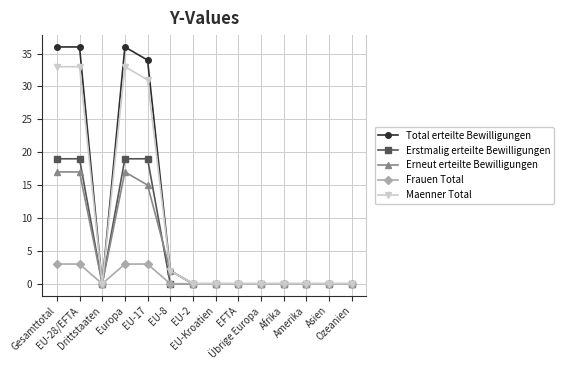

List the series in order of their peak value, highest first.

Total erteilte Bewilligungen, Maenner Total, Erstmalig erteilte Bewilligungen, Erneut erteilte Bewilligungen, Frauen Total